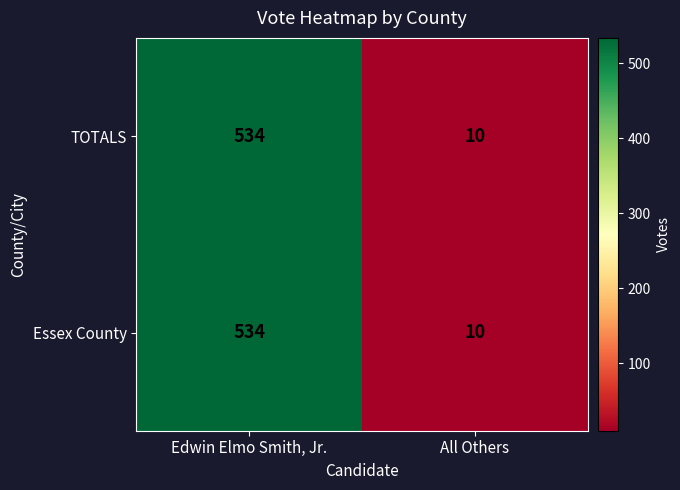

Read the TOTALS value at All Others.

10